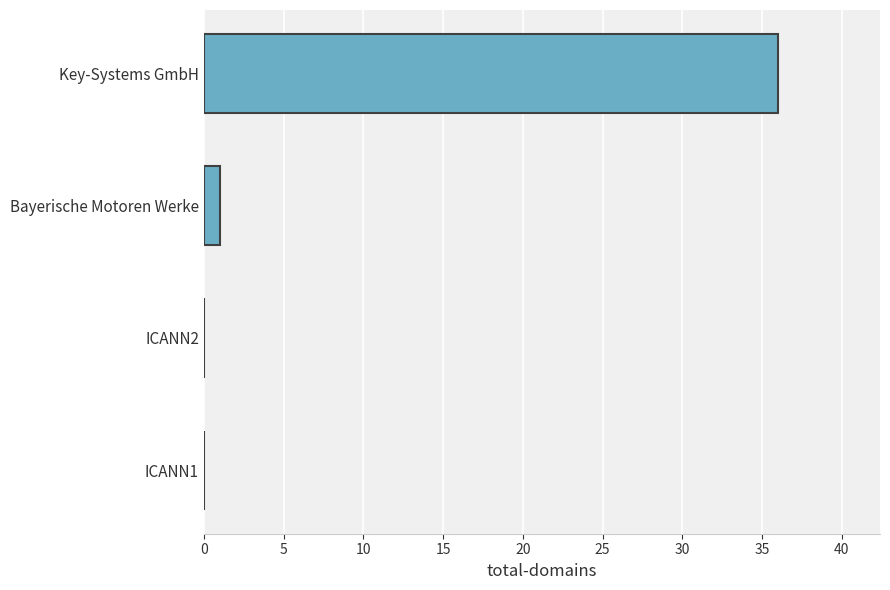

What is the change in value from ICANN2 to Key-Systems GmbH?

+36